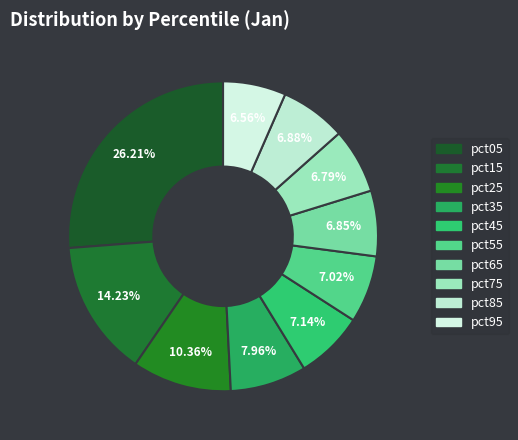

How many slices are in this pie chart?

10